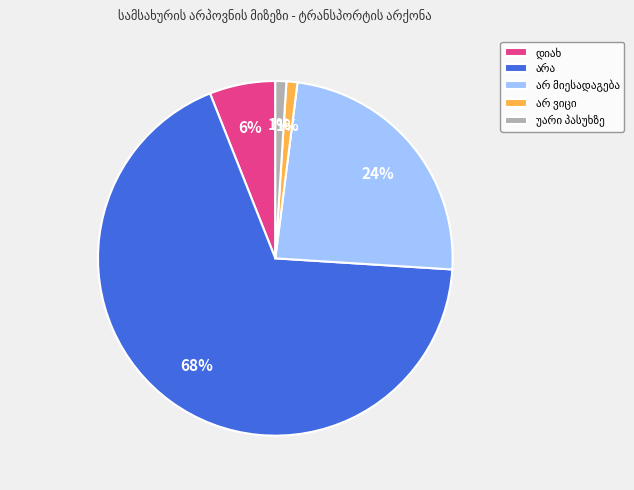

Is there a majority slice in this chart?

Yes